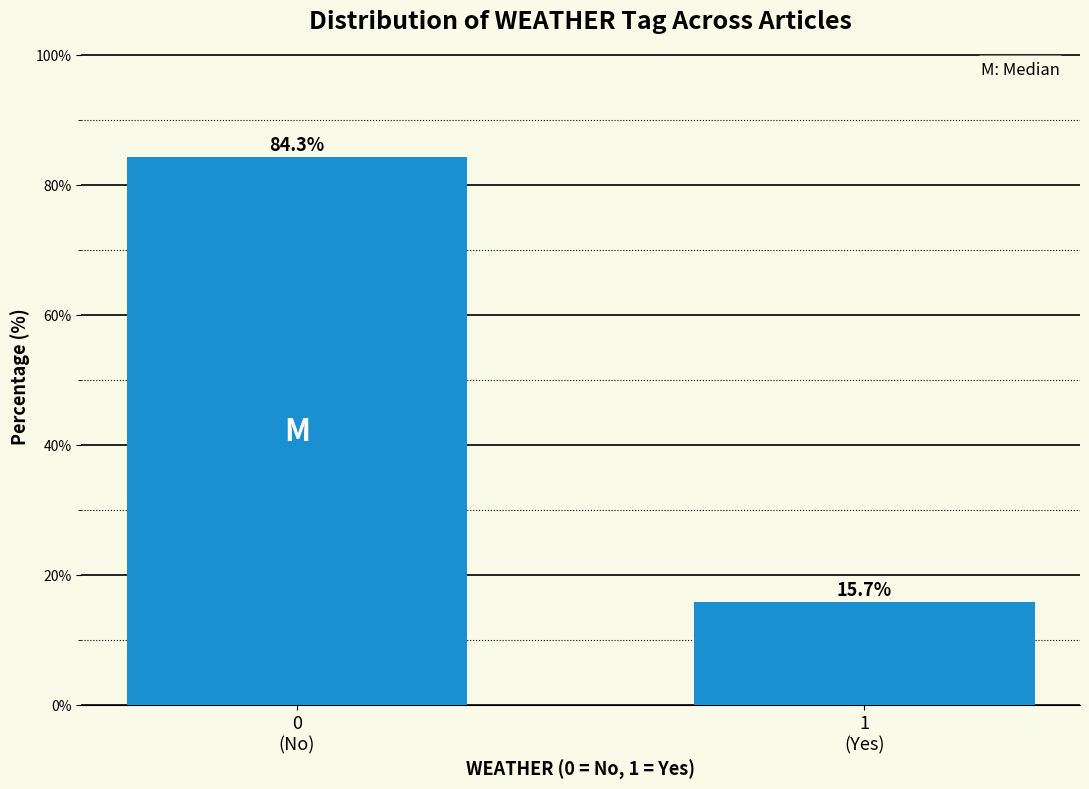

Reading left to right, extract all data points from this chart.

84.3	15.7